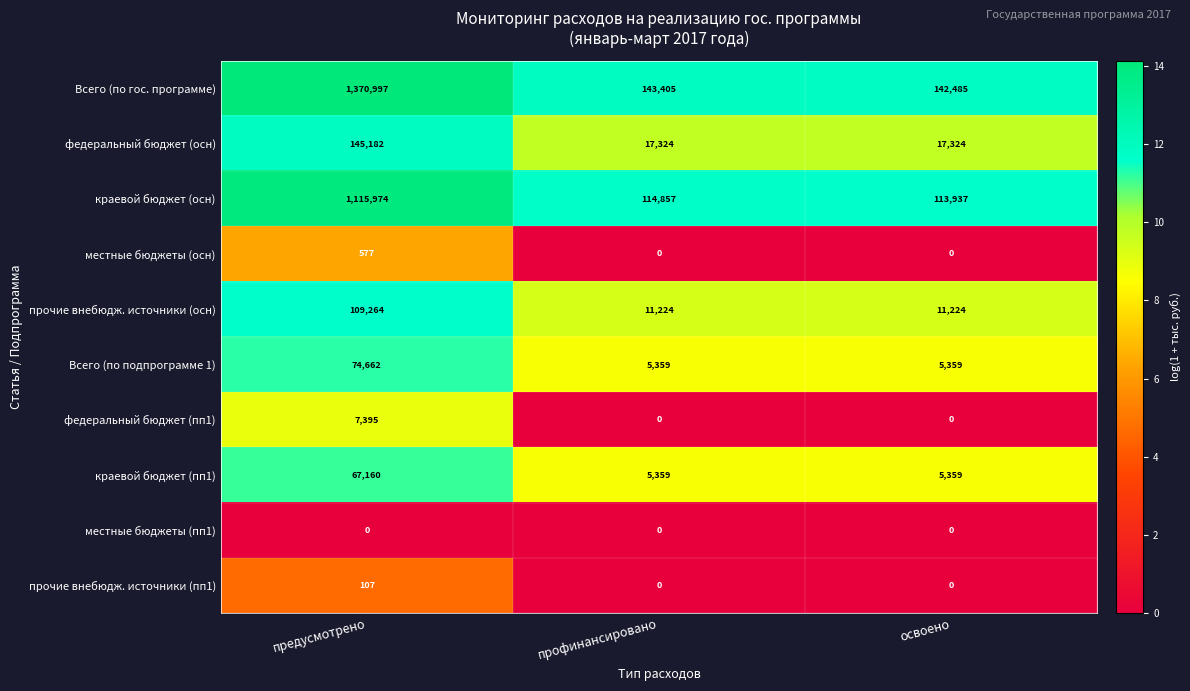

Which series has the largest total across all categories?

Всего (по гос. программе)